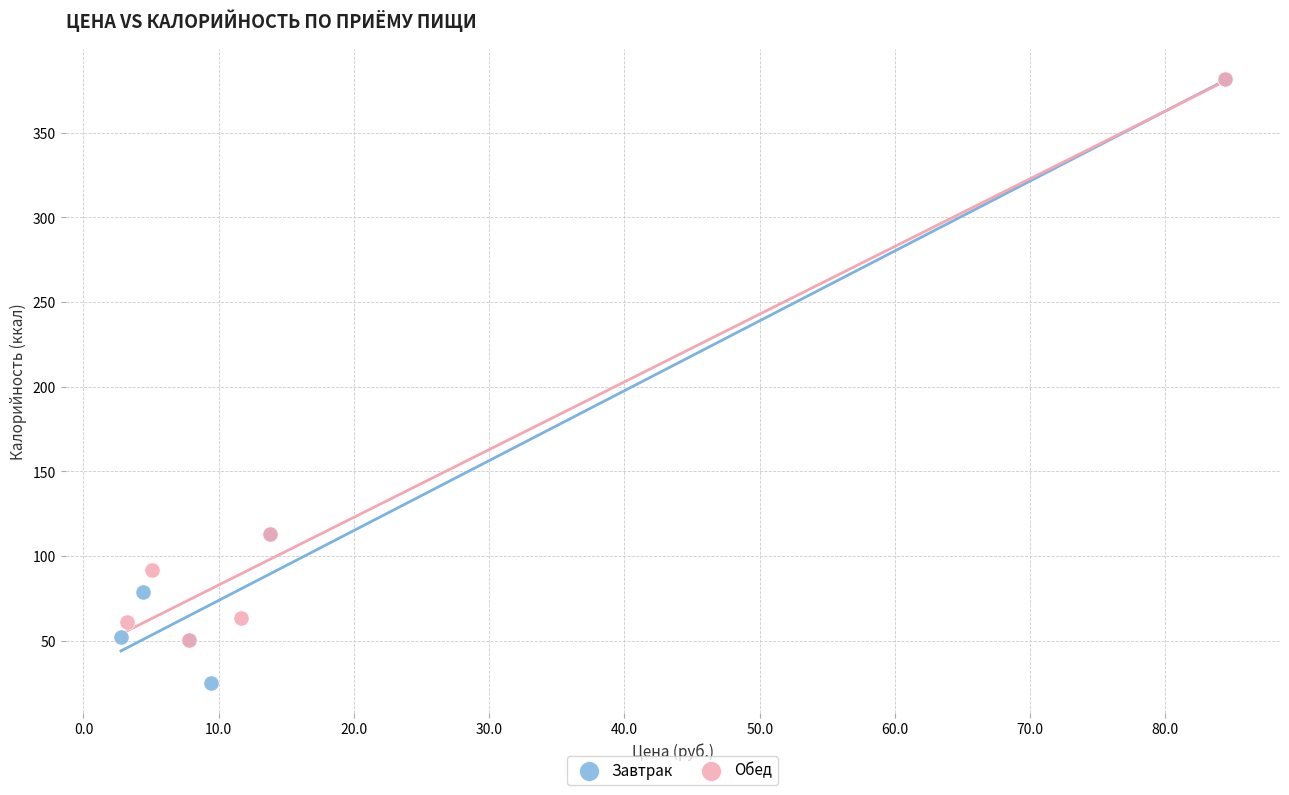

Which series has the widest spread of Y values?

Завтрак